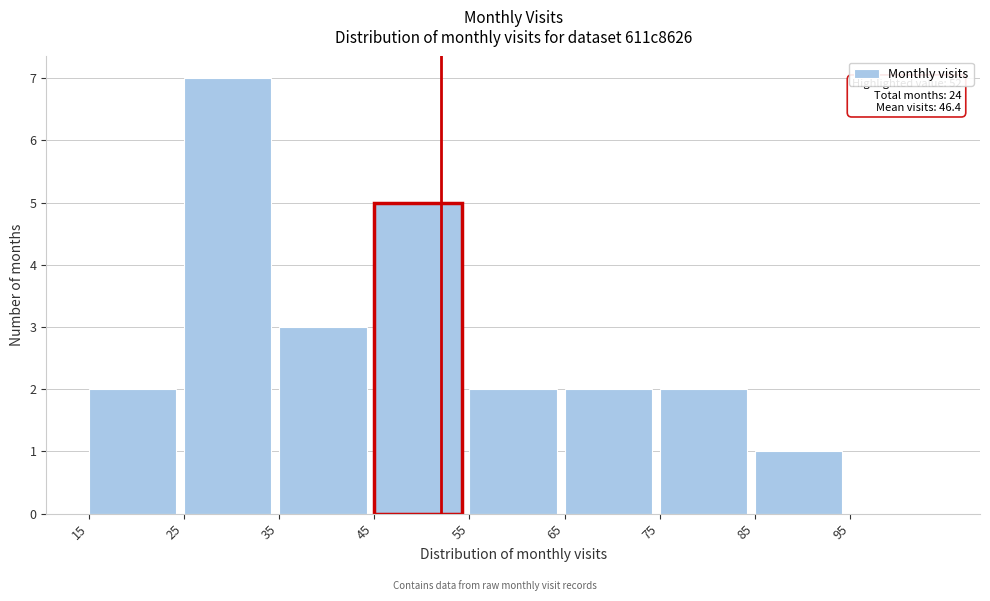

Which range on the x-axis has the tallest bar?

25 to 35